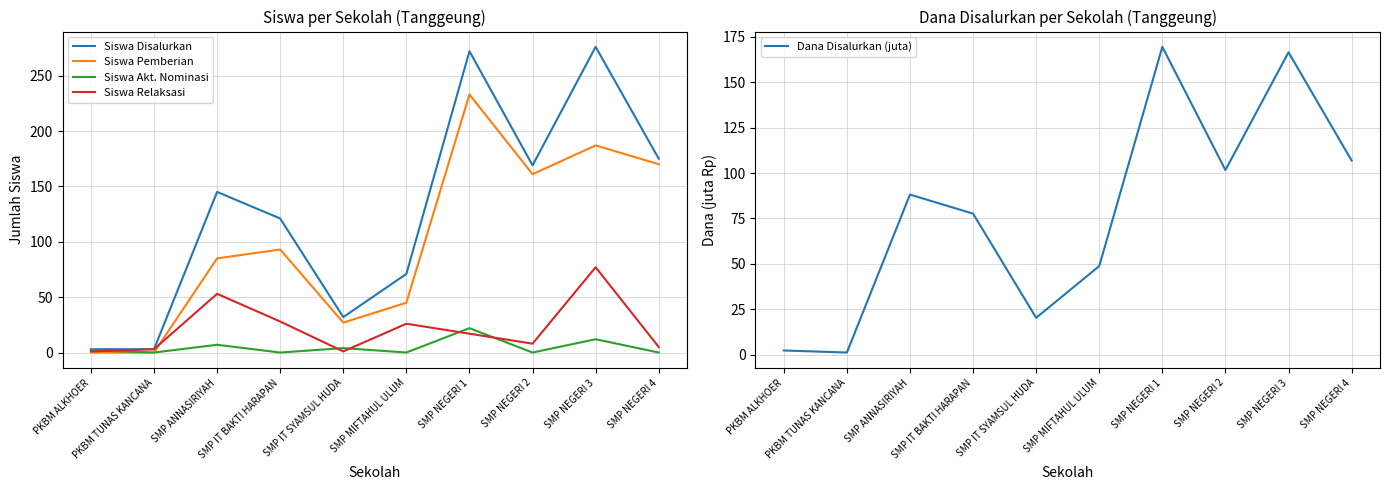

Between SMP NEGERI 2 and SMP MIFTAHUL ULUM, which is larger?

SMP NEGERI 2